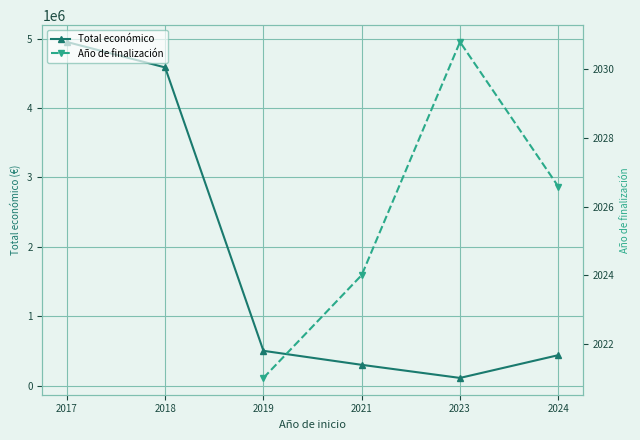

At which category does the chart reach its peak across all series?

2017